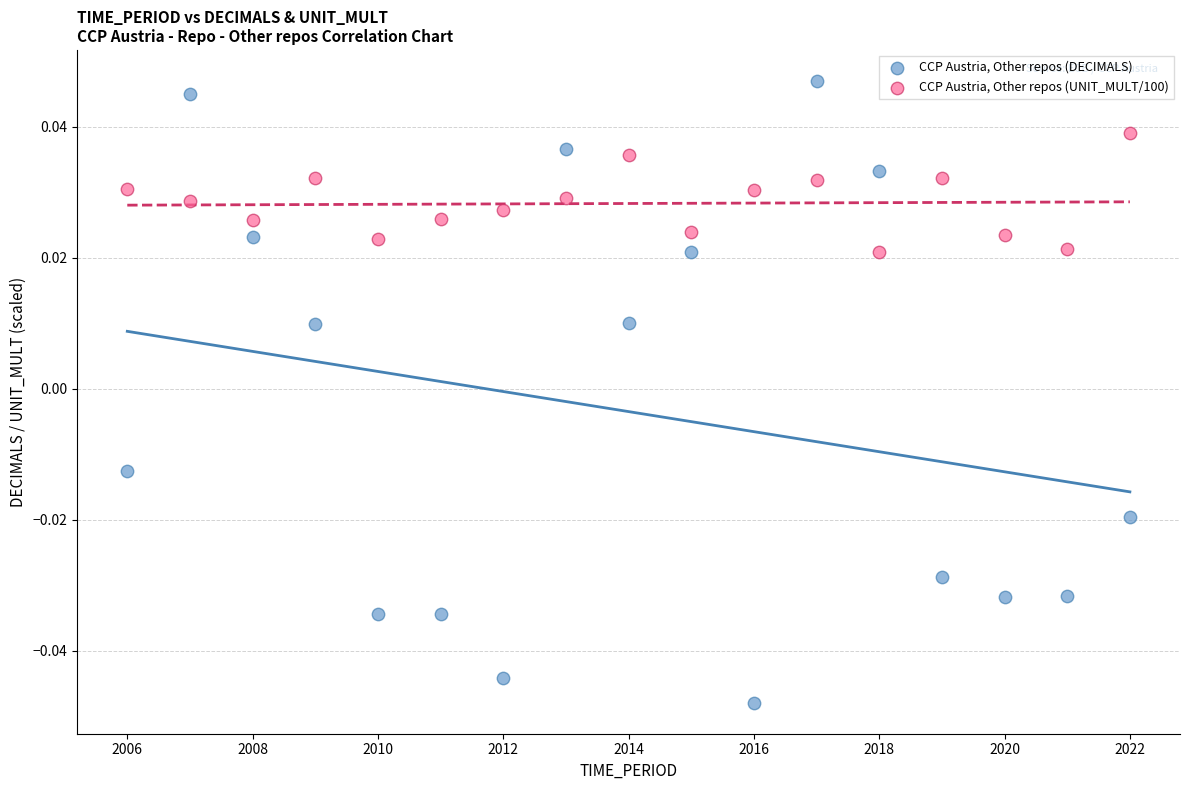

Which series reaches the minimum Y coordinate?

CCP Austria, Other repos (DECIMALS)